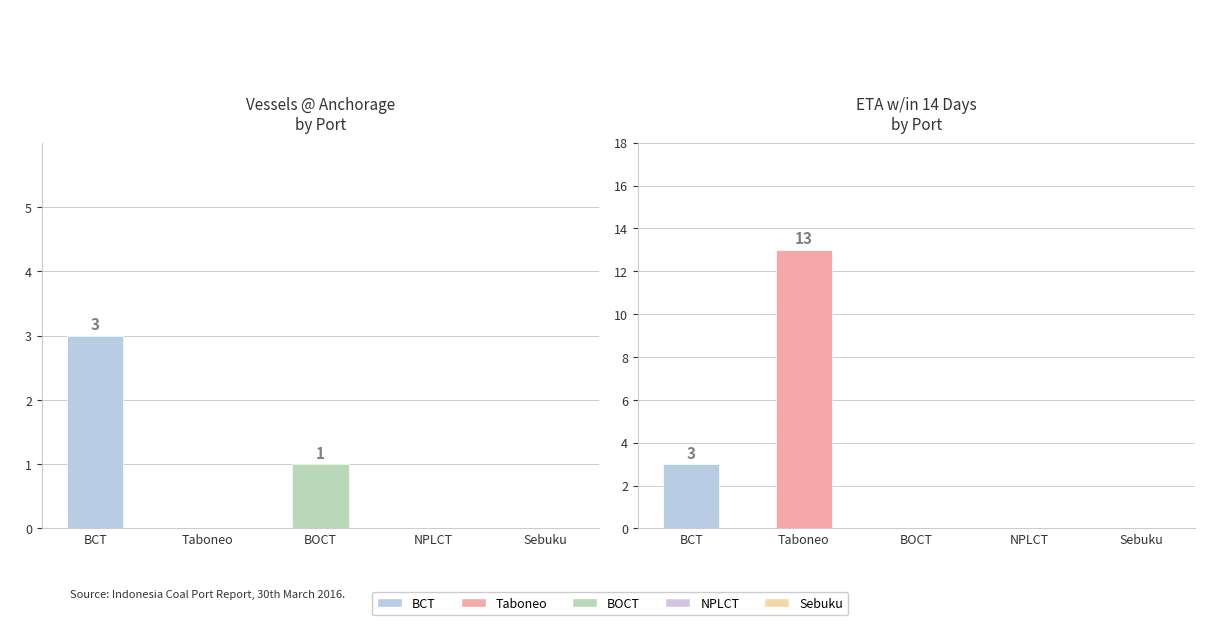

What is the label of the 1st bar from the left?

BCT